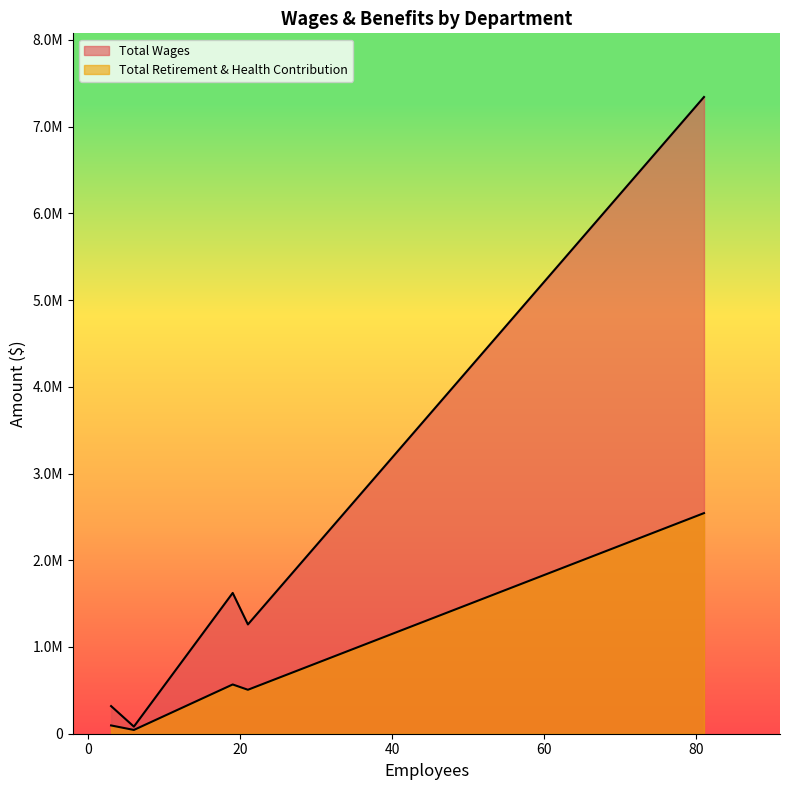

True or false: Total Retirement & Health Contribution and Total Wages cross at least once.

False